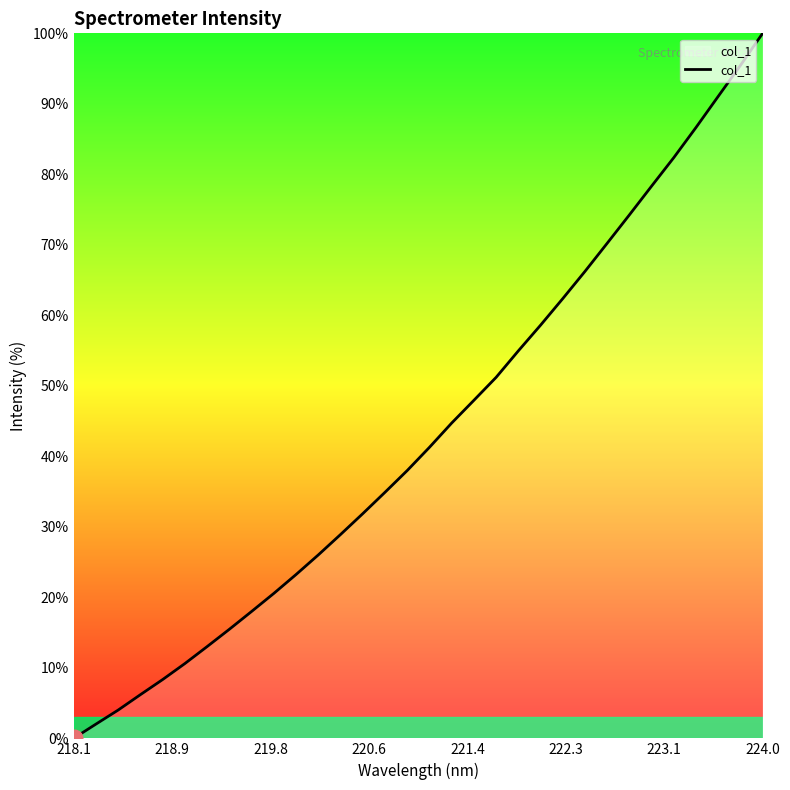

What is the maximum value shown in the chart?

100.0